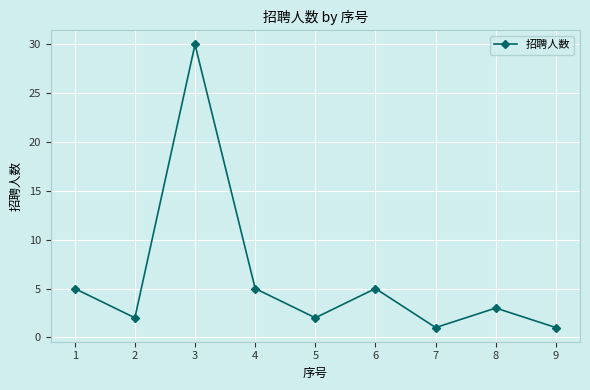

True or false: there are more than 0 points higher than both neighbors.

True